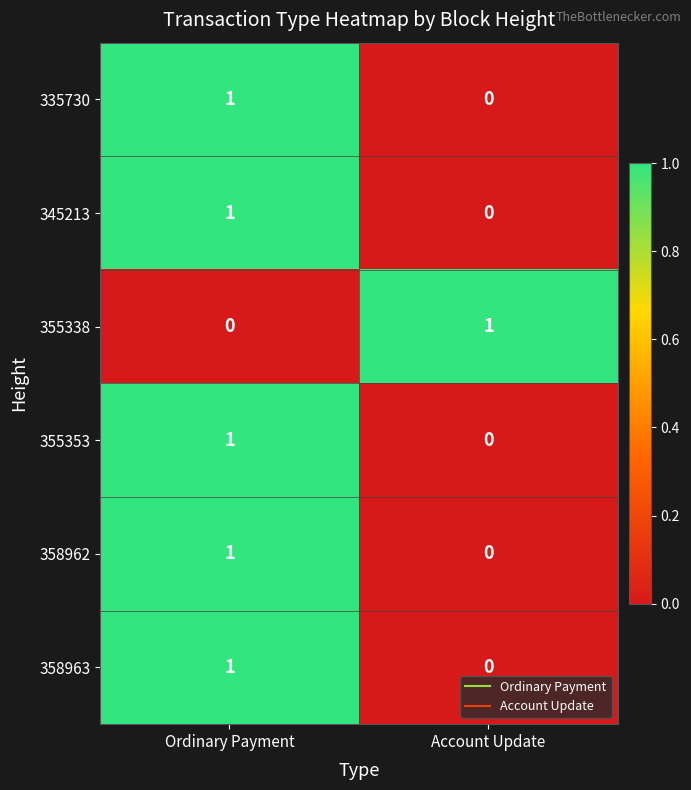

Which category has the lowest value in the 355353 series?

Account Update